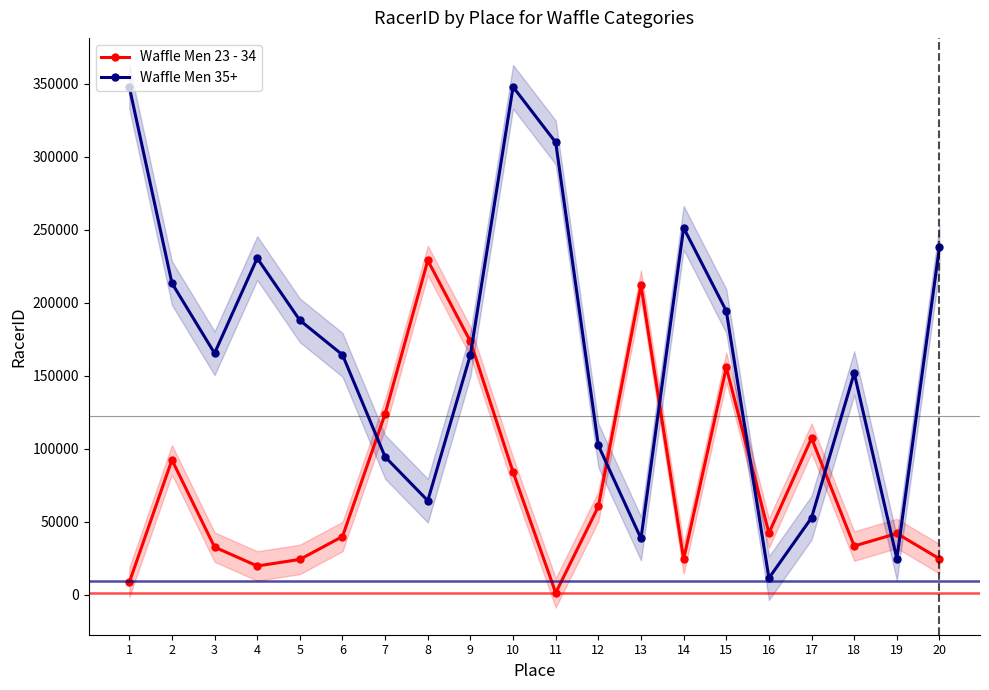

Between which two adjacent categories do Waffle Men 23 - 34 and Waffle Men 35+ first intersect?

6 and 7